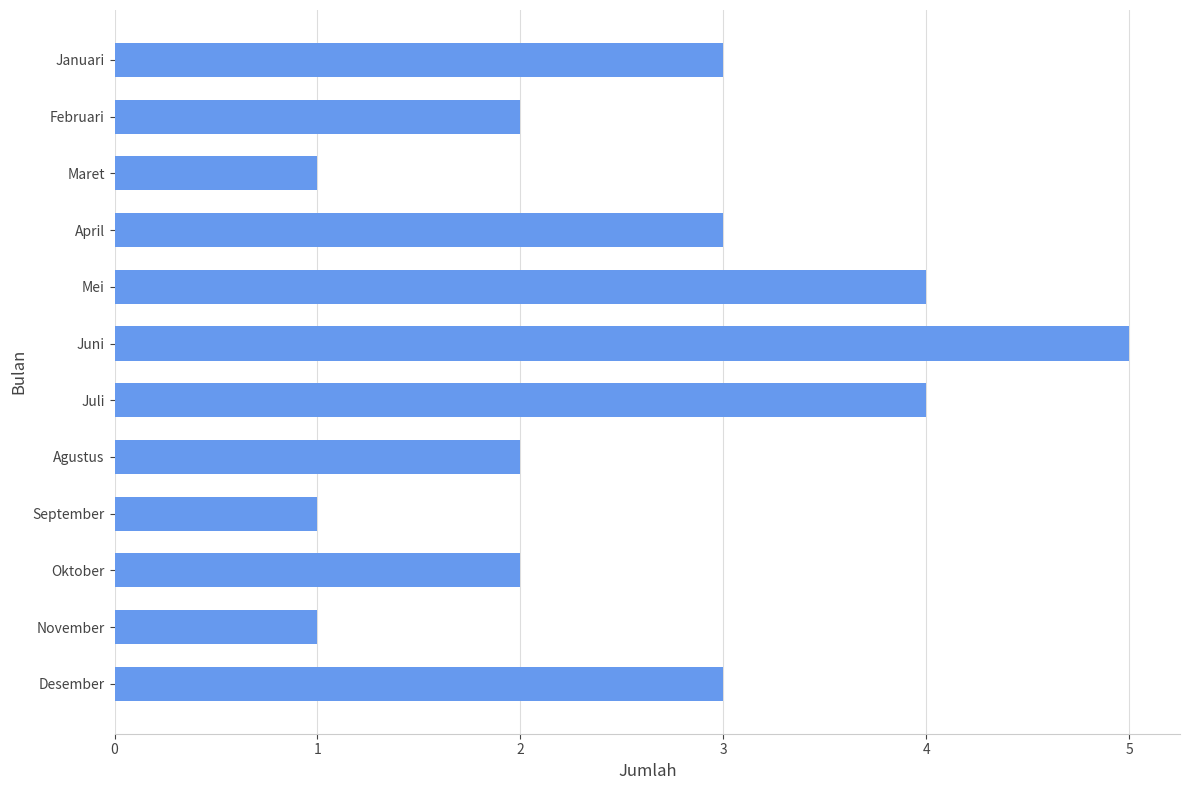

The chart shows a value of 0 at Maret. True or false?

False